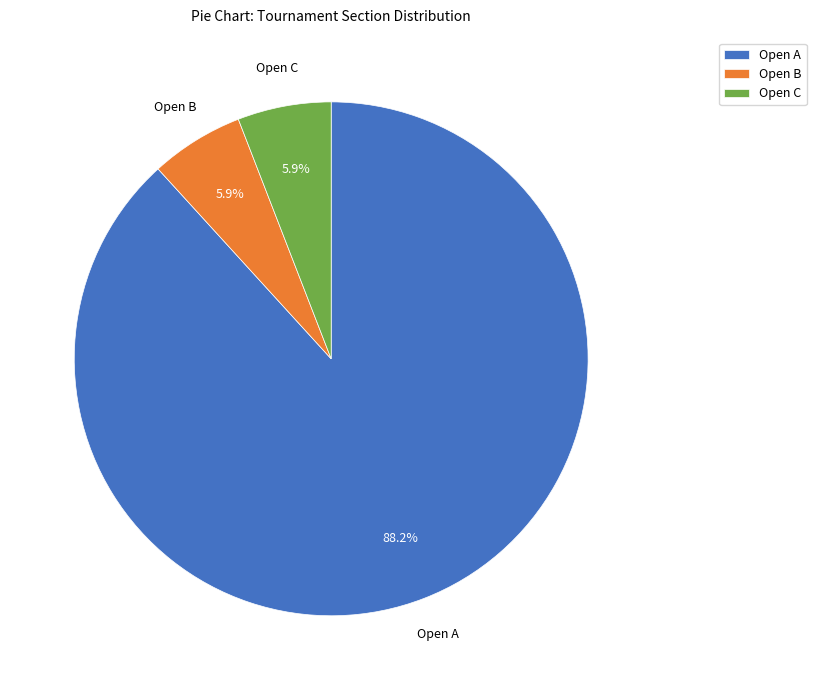

How much of the chart is everything except Open C?

94.1%